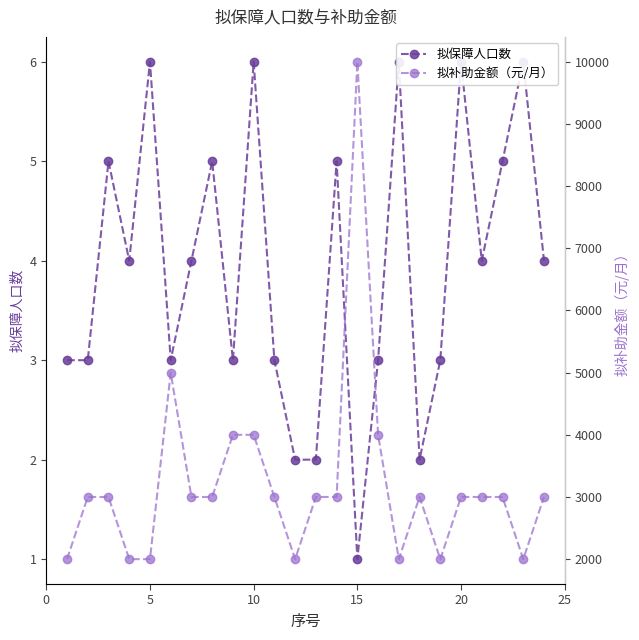

How many data points does each series have?

24